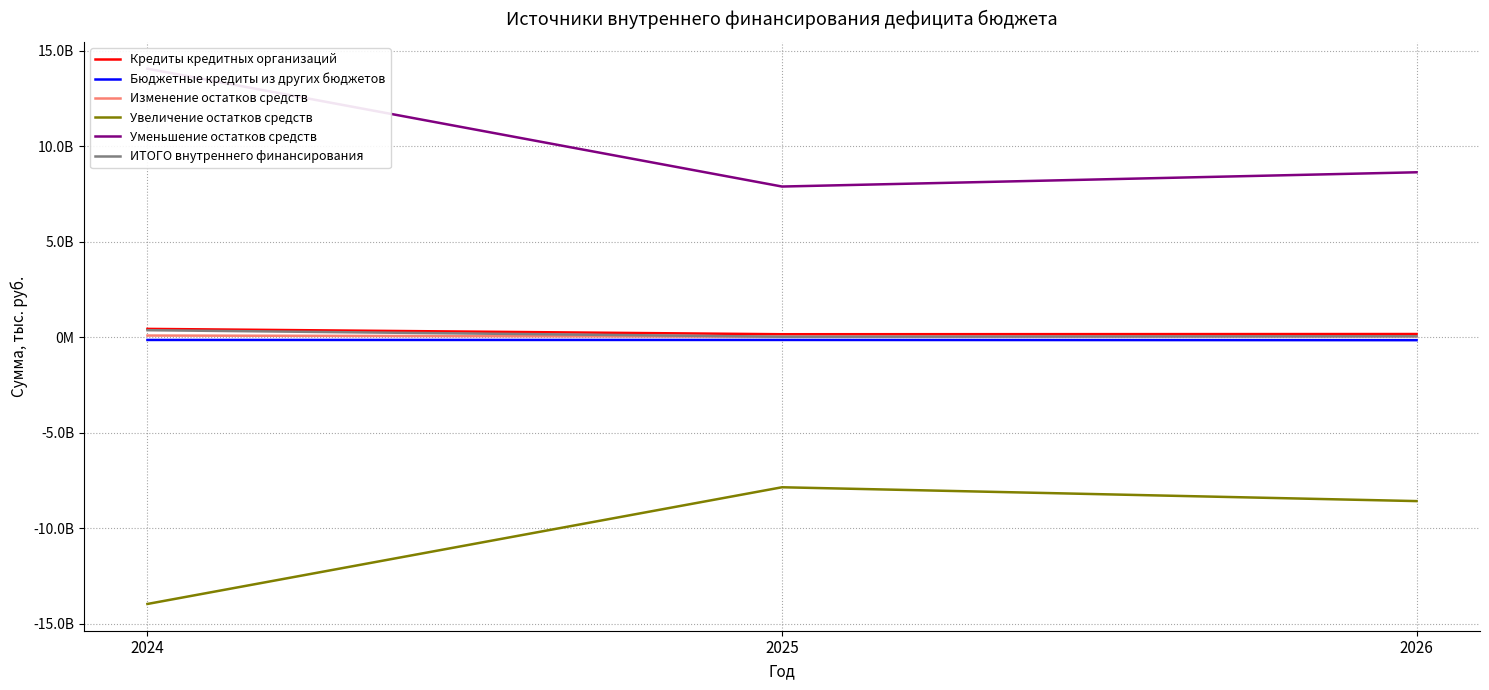

What is the value of the Кредиты кредитных организаций point at the 1st from the left?

429640000.0